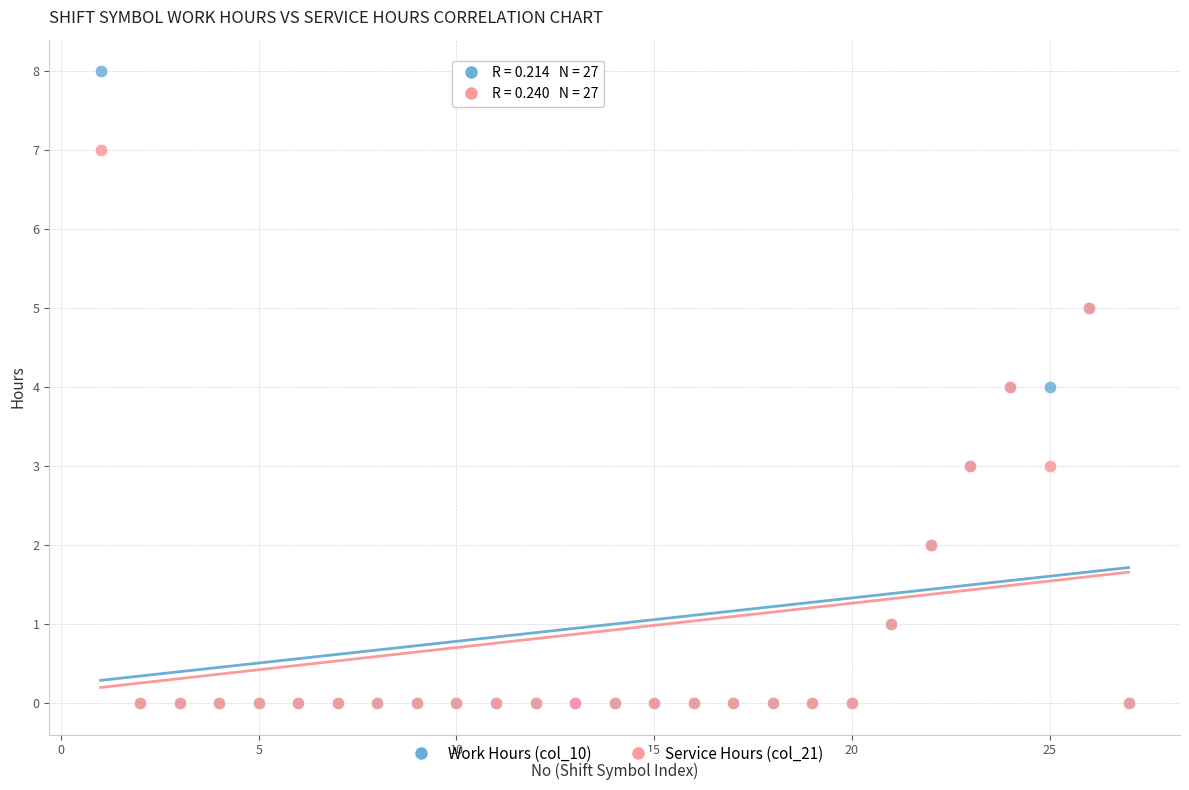

What are all the series names shown in the legend?

Work Hours (col_10), Service Hours (col_21)